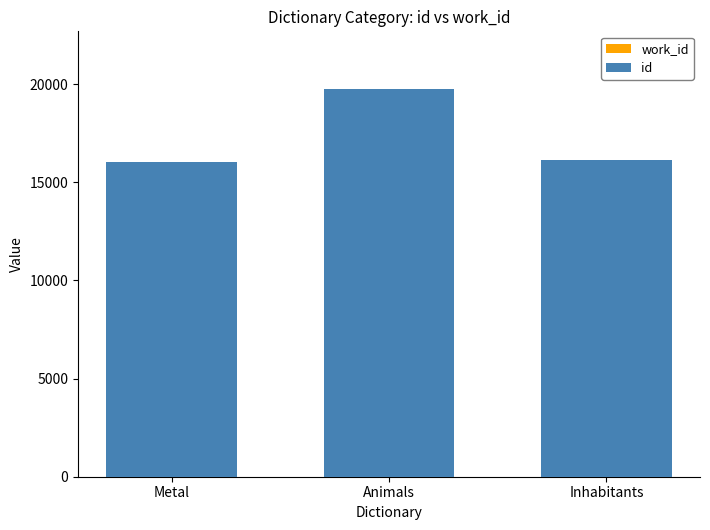

Which series changed the most between Metal and Inhabitants?

id